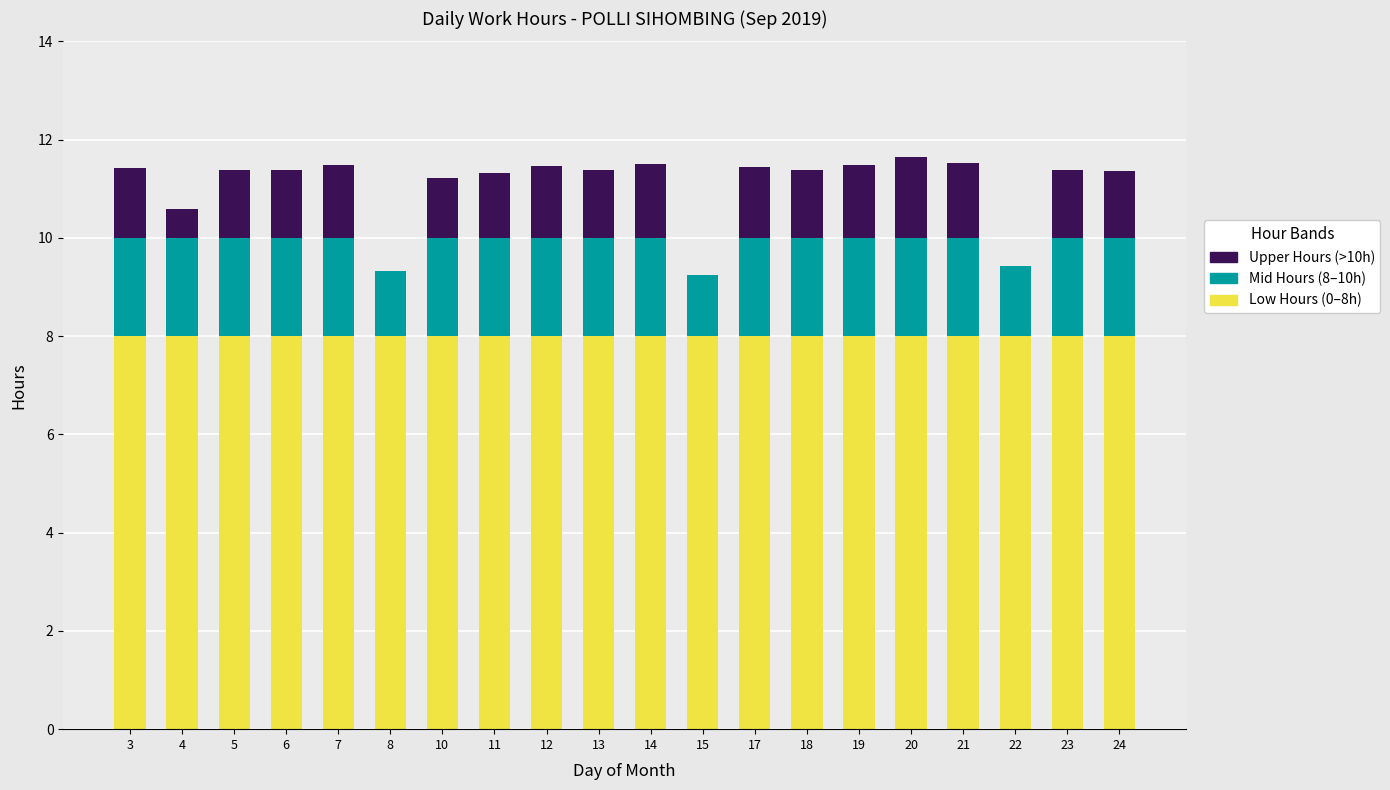

What is the total value across all series at 11?

11.3